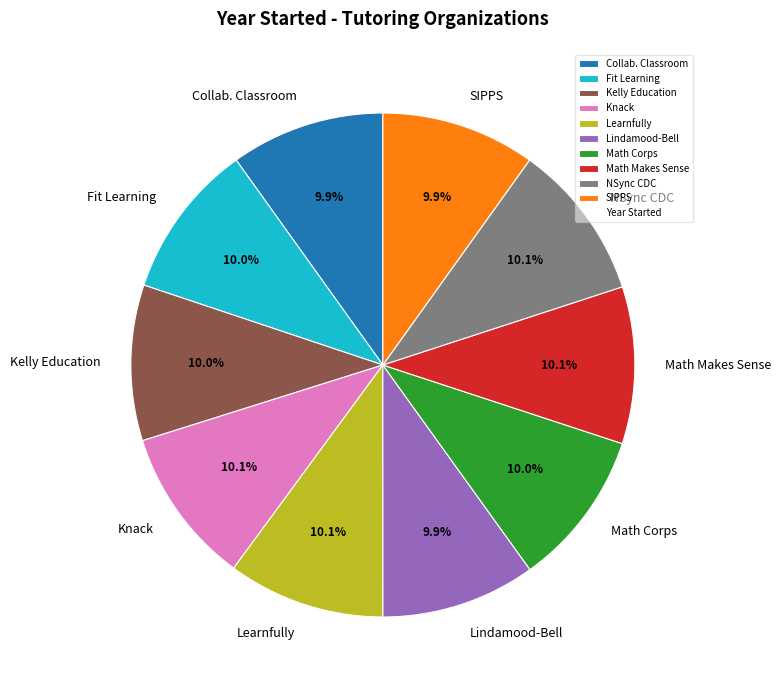

To the nearest percent, what portion does Math Makes Sense represent?

10%